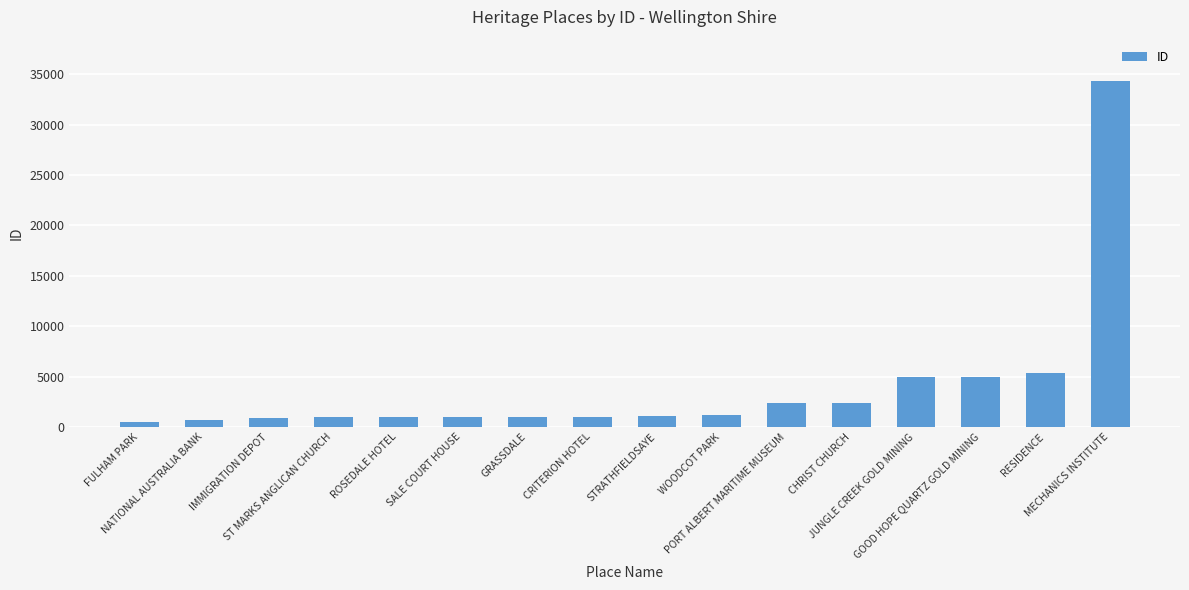

What is the ratio of the value at GRASSDALE to the value at WOODCOT PARK?

0.9